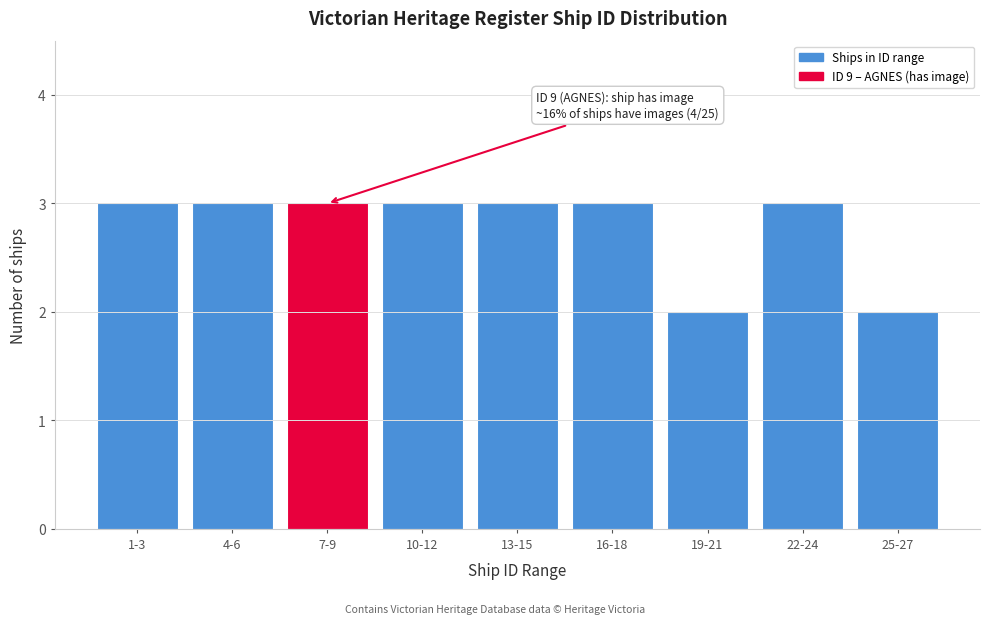

Reading right to left, list all the values displayed in this chart.

2	3	2	3	3	3	3	3	3